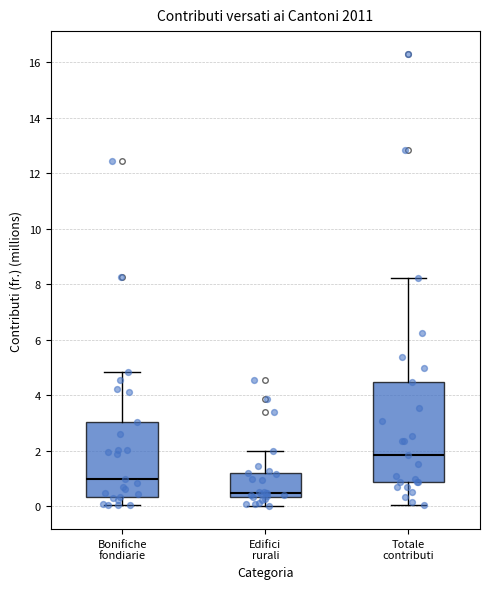

Comparing the boxes themselves (not the whiskers), which one is the tallest?

Totale contributi